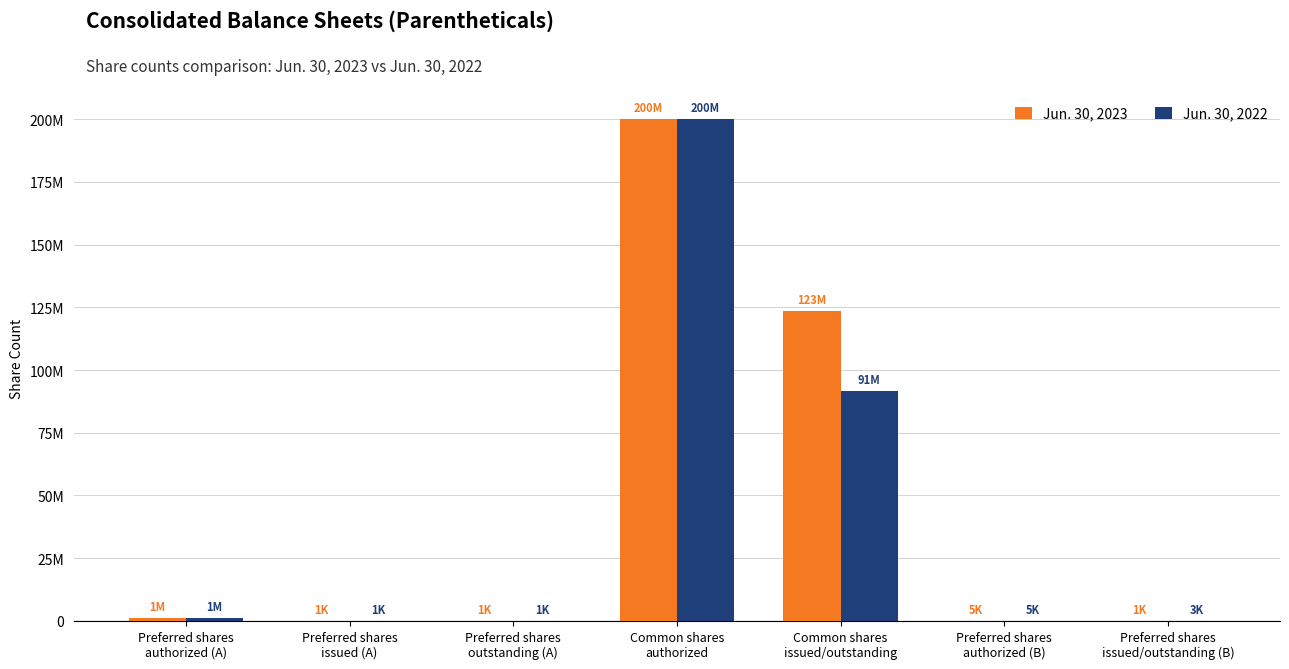

Are the bars horizontal?

No